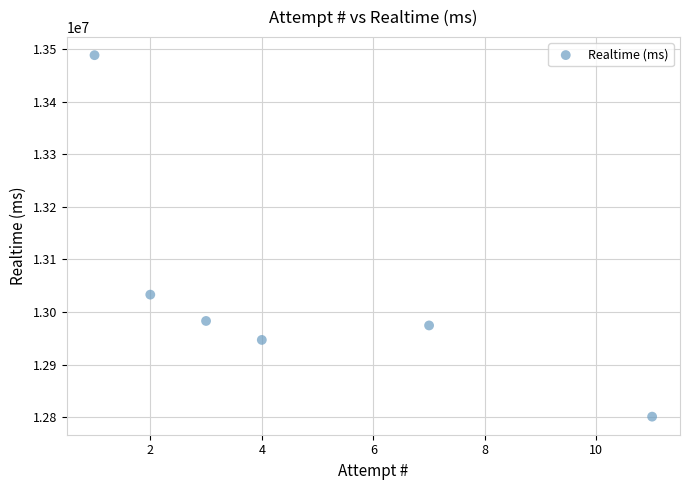

What Y value in the scatter plot is closest to 13144645?

13033067